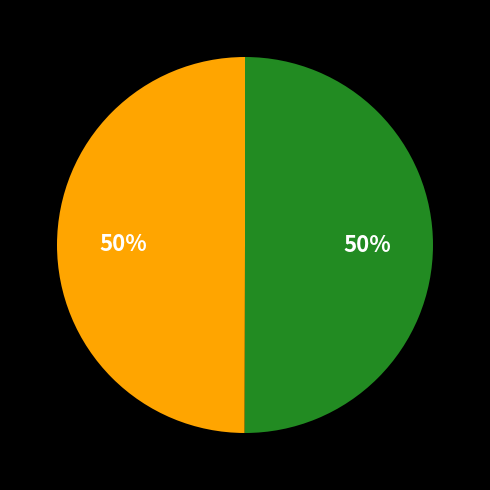

How many segments does this pie chart have?

2